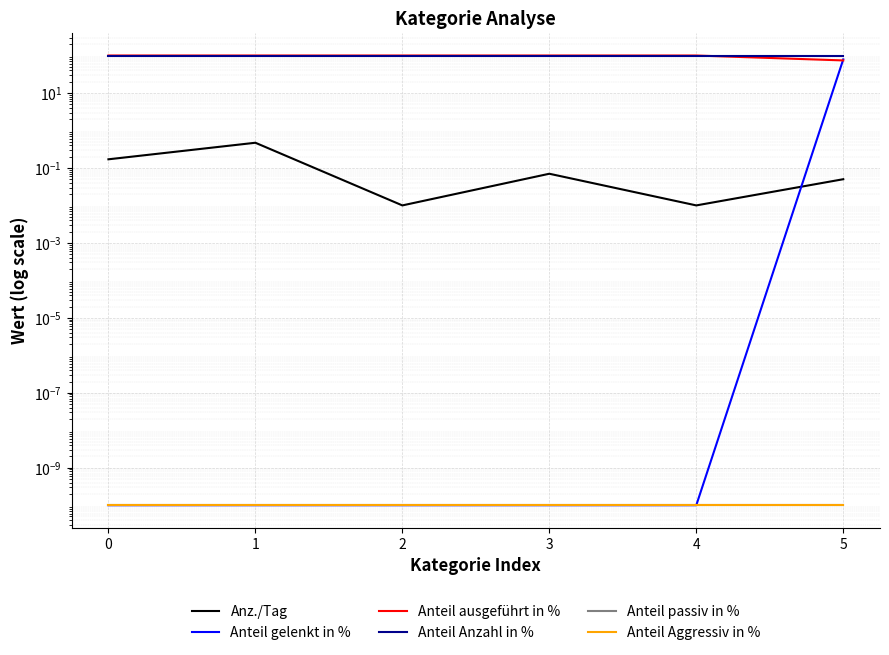

Is the value of Anteil gelenkt in % at 1 greater than the value of Anz./Tag at 3?

No